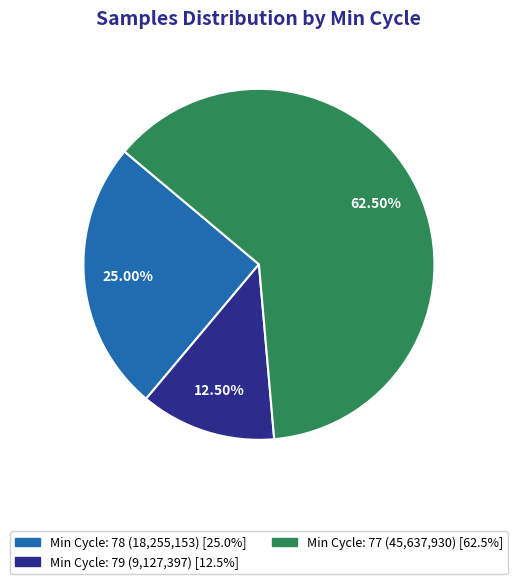

Is there any slice that represents more than half of the pie?

Yes